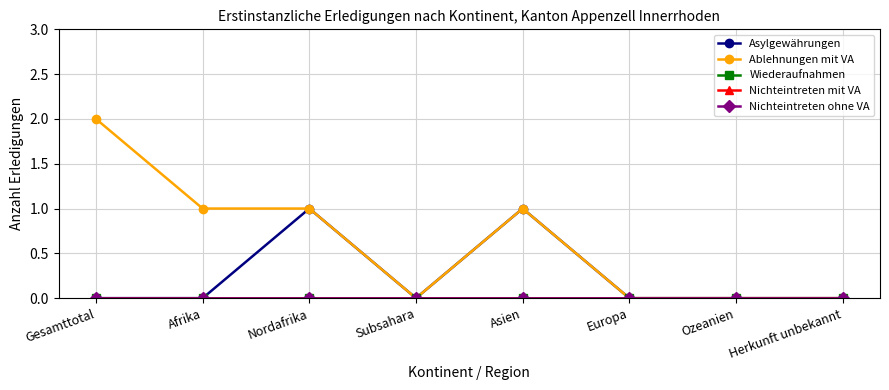

Is this an area chart (filled region under the line)?

No